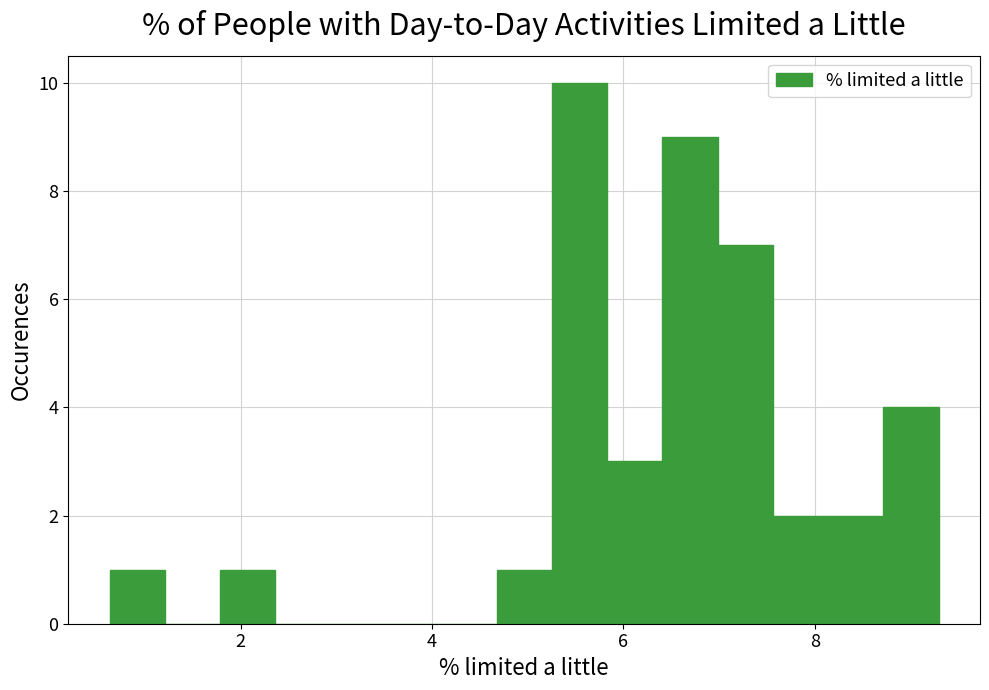

Around what value on the x-axis is the tallest bar? Give the approximate position of its centre, as read against the axis.

5.6